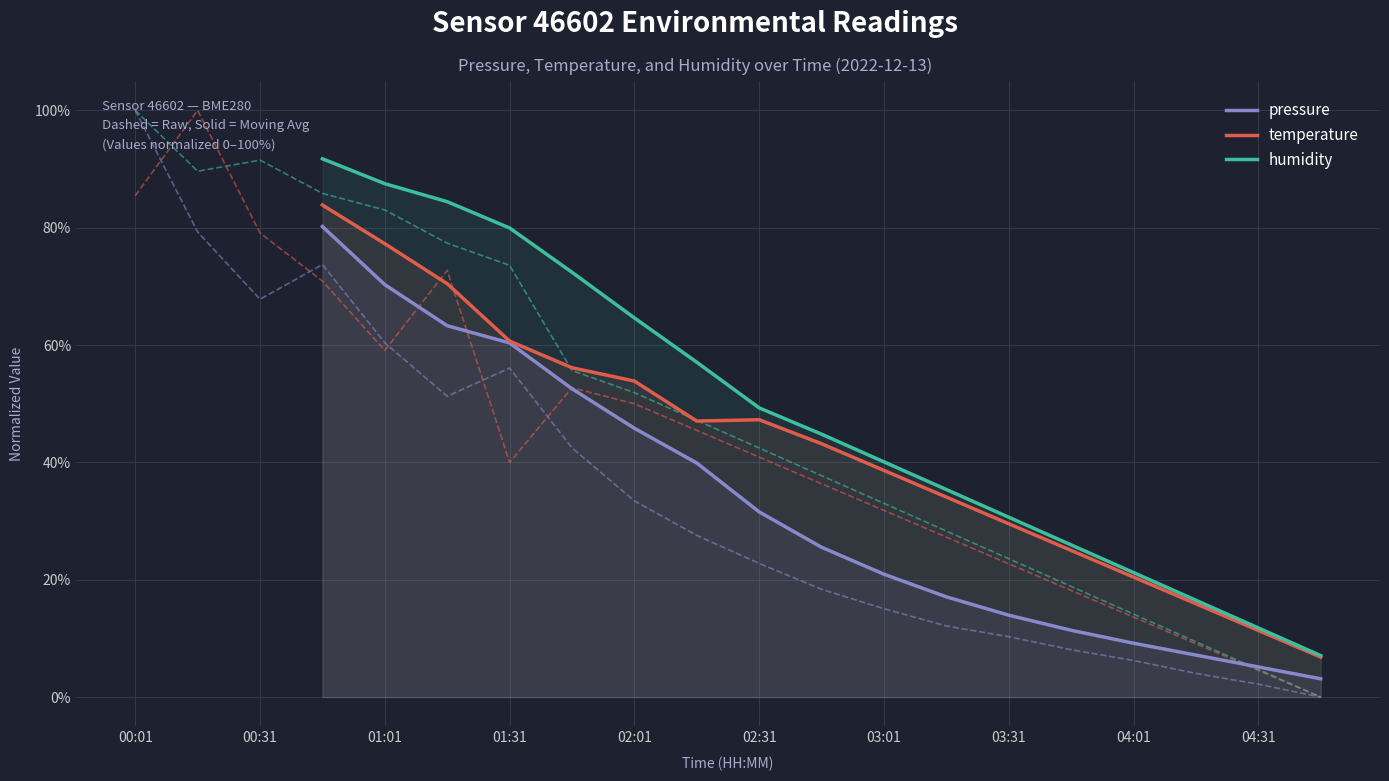

Is the value of humidity at 01:31 greater than the value of temperature at 14?

Yes